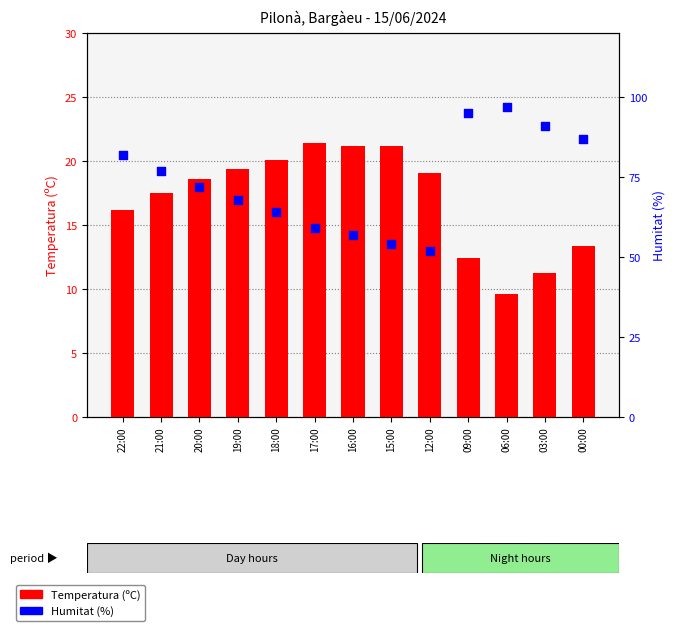

Which series has the largest Y range (max minus min)?

Humitat (%)